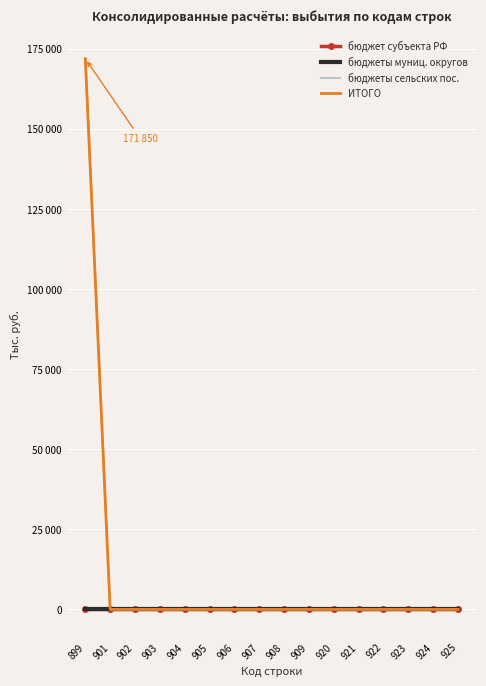

Reading left to right, what are all the values shown in this chart?

бюджет субъекта РФ: 0	0	0	0	0	0	0	0	0	0	0	0	0	0	0	0
бюджеты муниц. округов: 0	0	0	0	0	0	0	0	0	0	0	0	0	0	0	0
бюджеты сельских пос.: 171850	0	0	0	0	0	0	0	0	0	0	0	0	0	0	0
ИТОГО: 171850	0	0	0	0	0	0	0	0	0	0	0	0	0	0	0